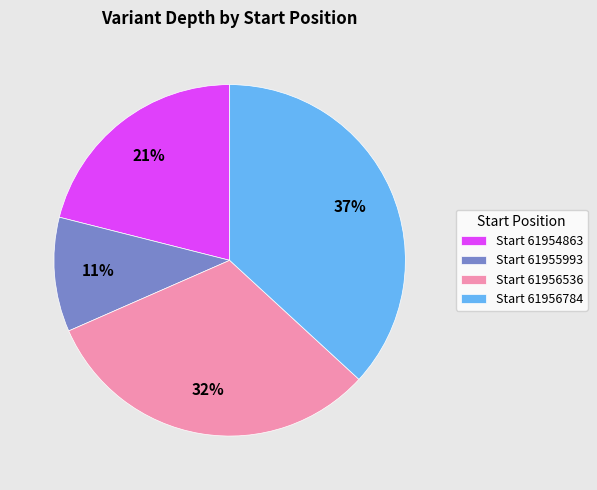

What percentage is the Start 61956784 slice, to the nearest percent?

37%